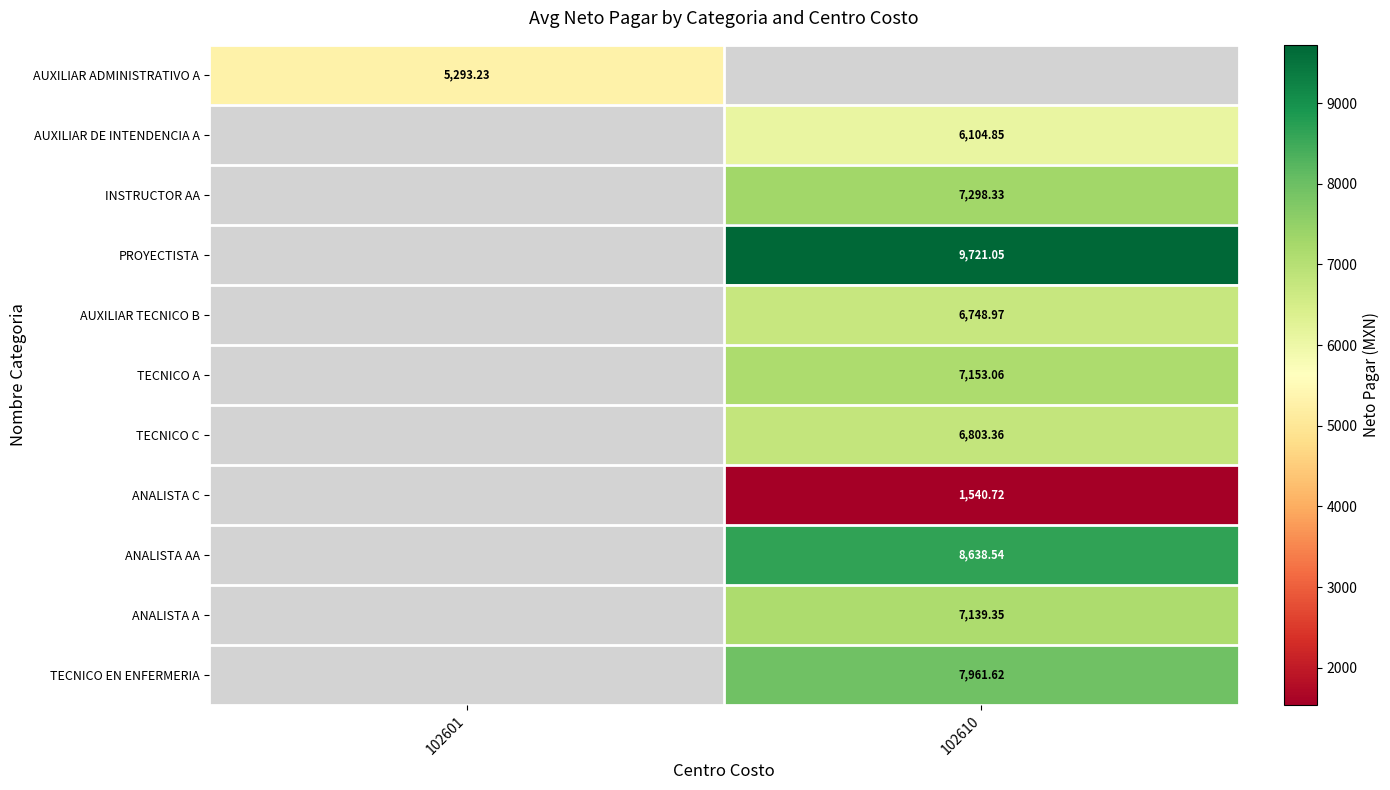

How many positive values does the ANALISTA C series have?

1